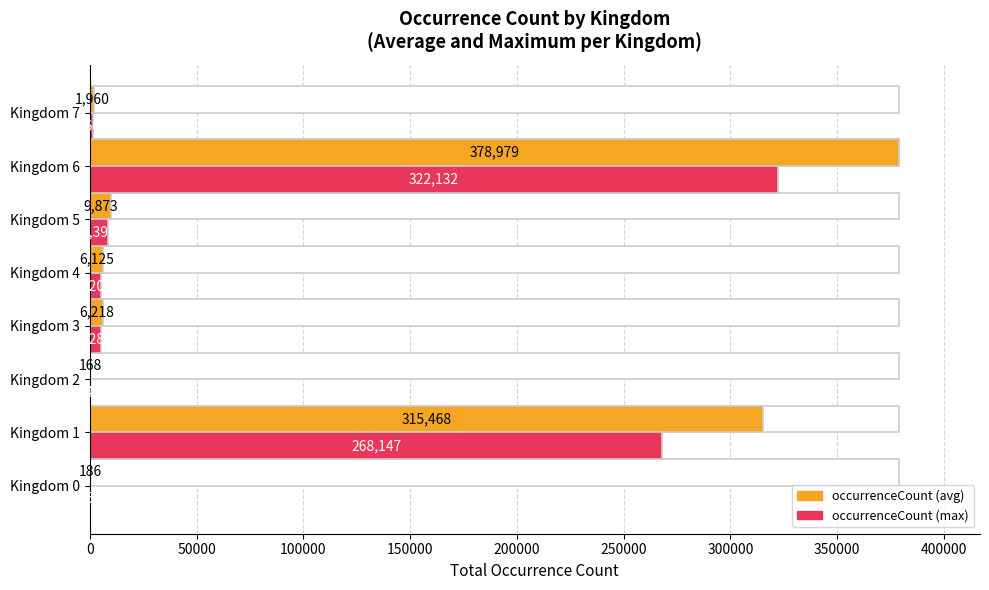

What is the sum of the occurrenceCount values at Kingdom 2 and Kingdom 7?

2128